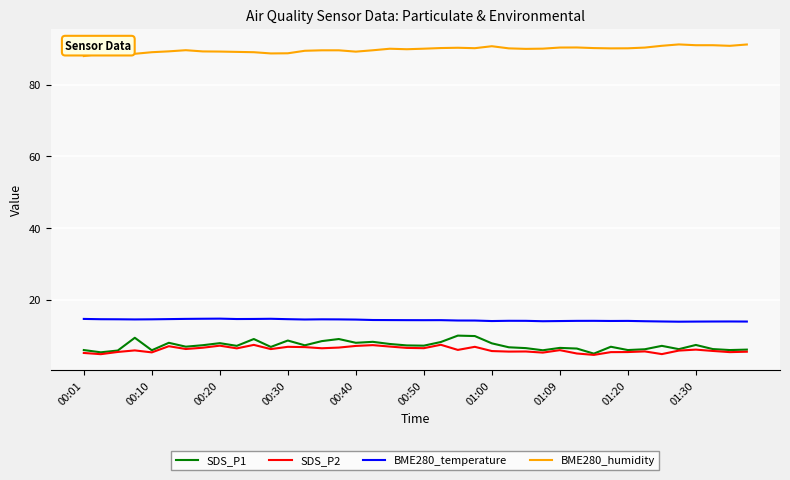

What is the minimum value for SDS_P2?

4.7